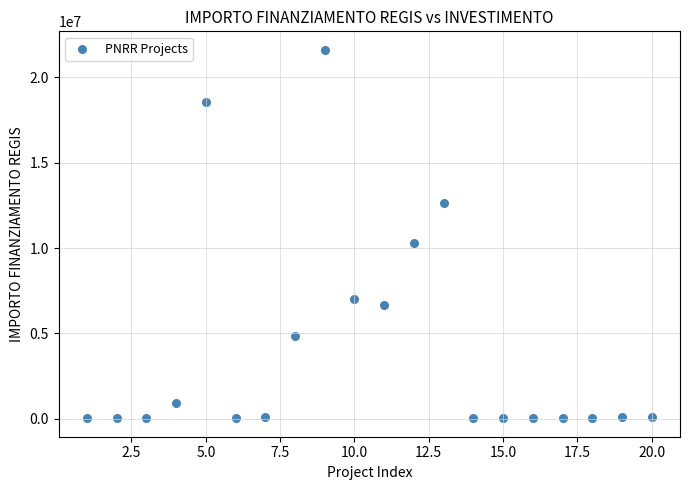

What is the range of Y values (max minus min)?

21589580.0